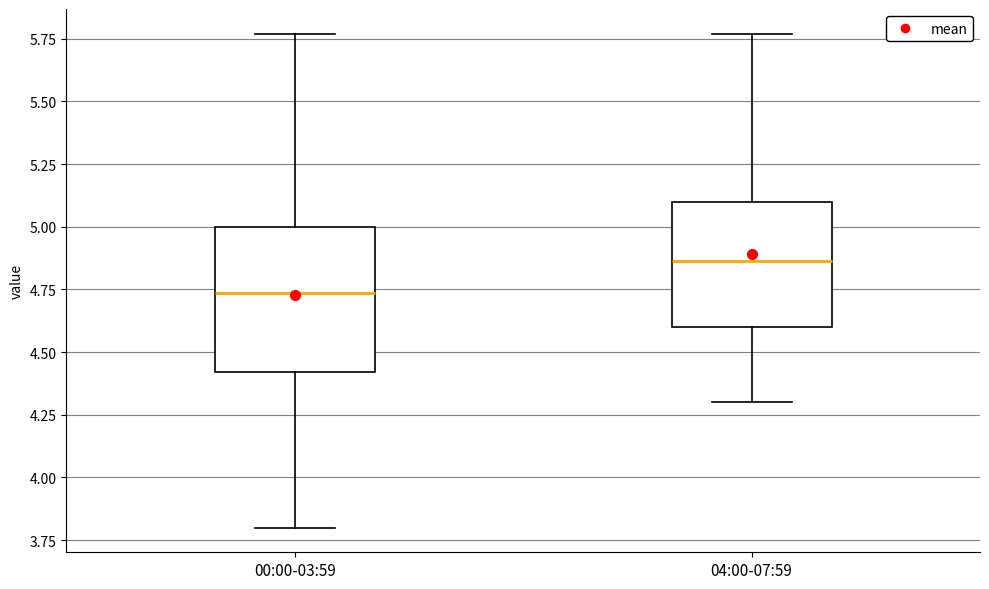

Reading left to right, read every box against the y-axis: the position of its median line, the range the box covers, and the ends of its whiskers. The values are not printed on the chart, so give them approximately, as read against the axis.

00:00-03:59: median 4.75, box 4.40 to 5.00, whiskers 3.80 to 5.75
04:00-07:59: median 4.85, box 4.60 to 5.10, whiskers 4.30 to 5.75